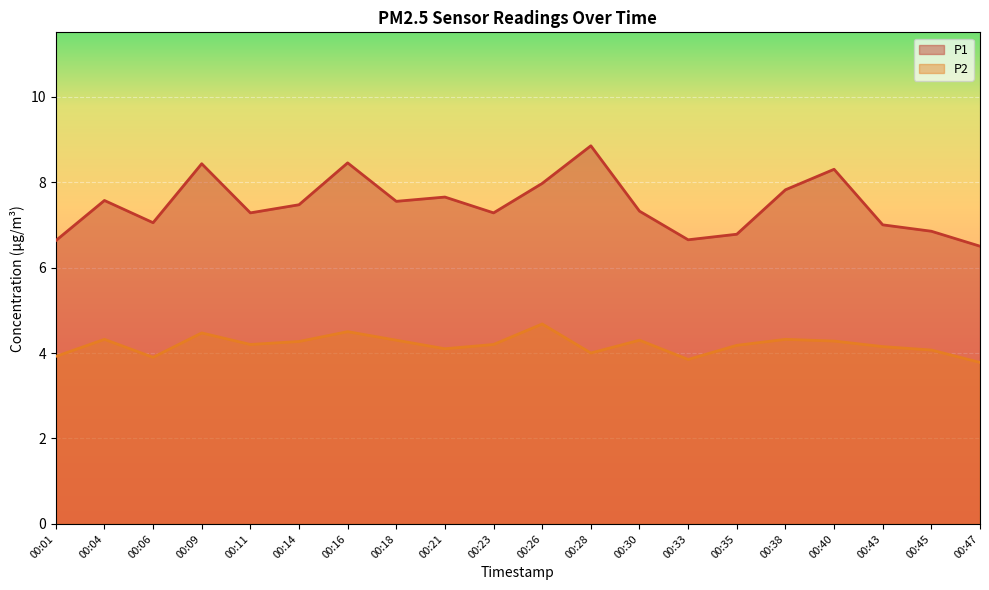

At which category does P1 reach its first local valley?

00:06